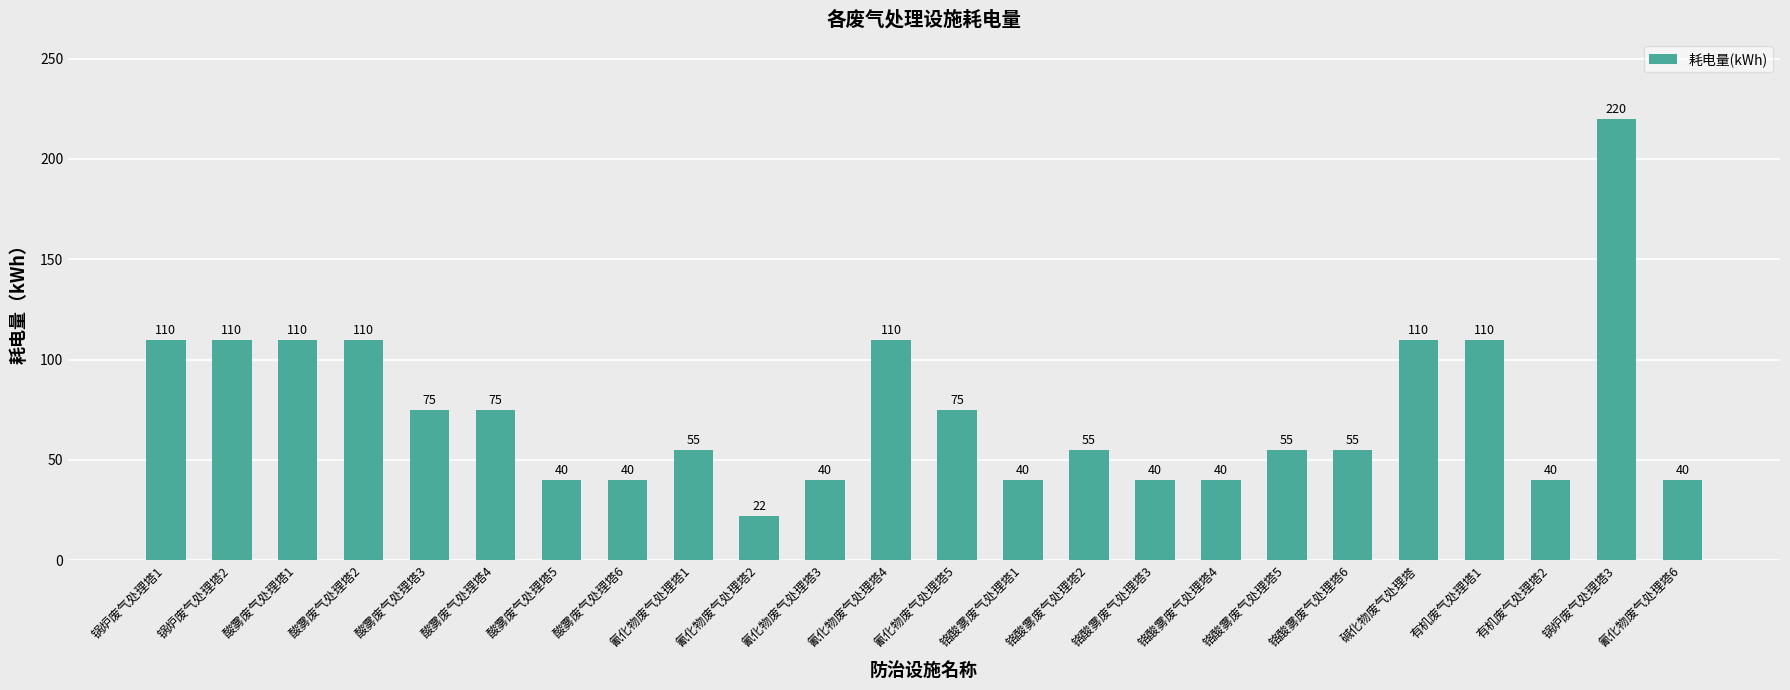

Reading left to right, list all the values displayed in this chart.

110	110	110	110	75	75	40	40	55	22	40	110	75	40	55	40	40	55	55	110	110	40	220	40